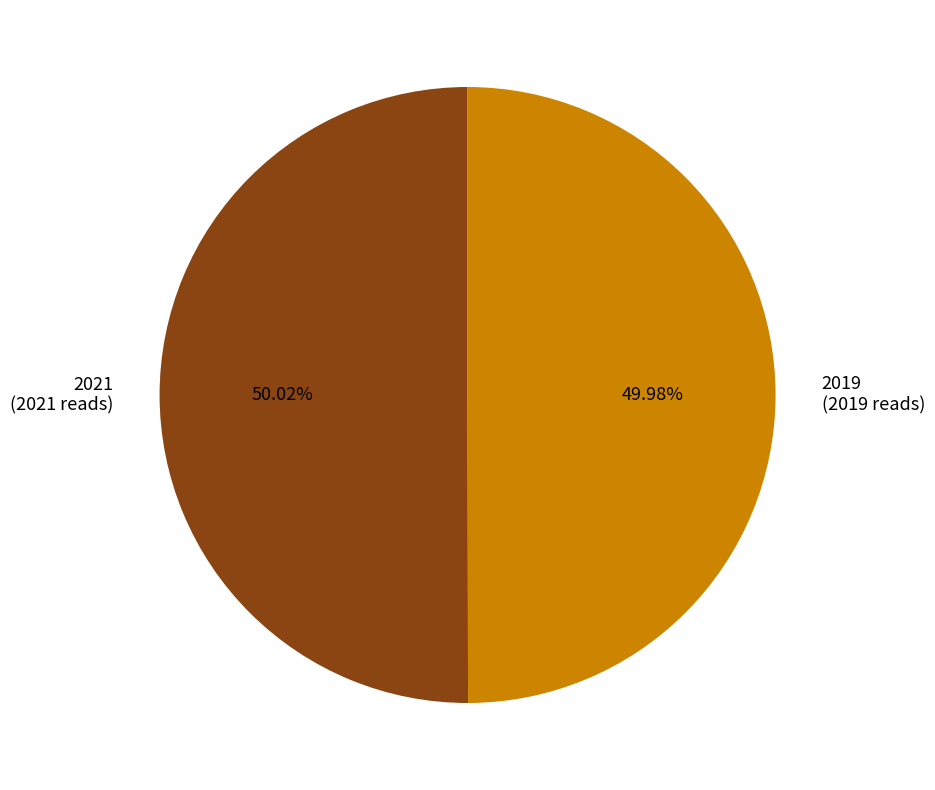

Does any single category account for the majority?

Yes